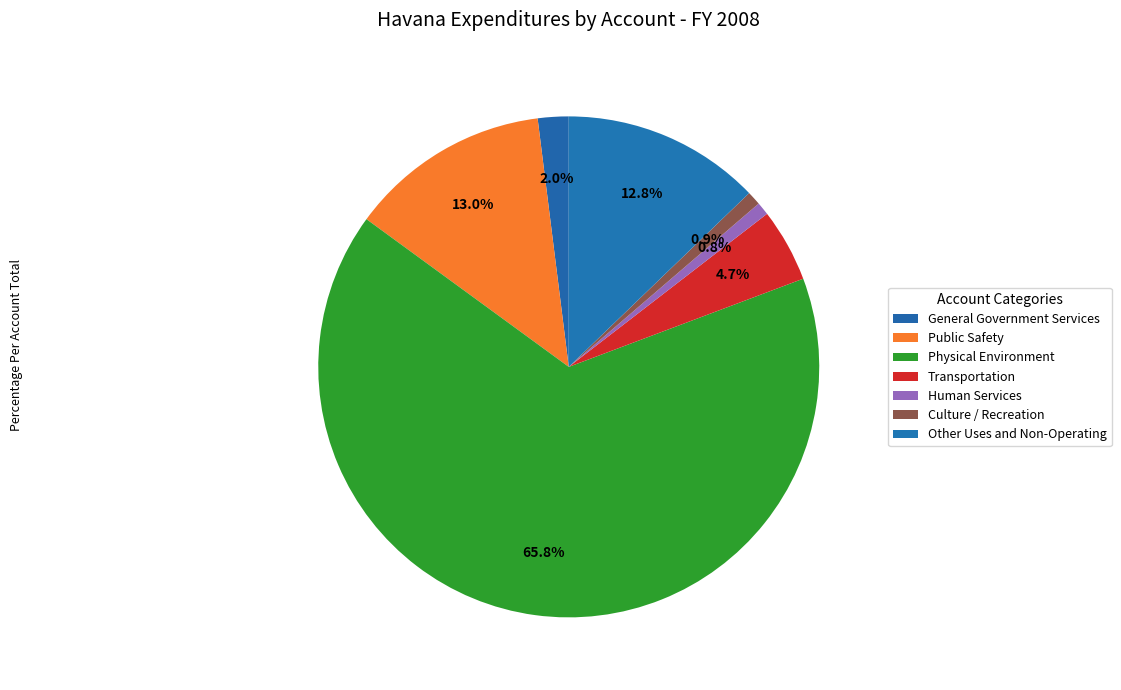

Rank the categories by value from lowest to highest.

Human Services, Culture / Recreation, General Government Services, Transportation, Other Uses and Non-Operating, Public Safety, Physical Environment